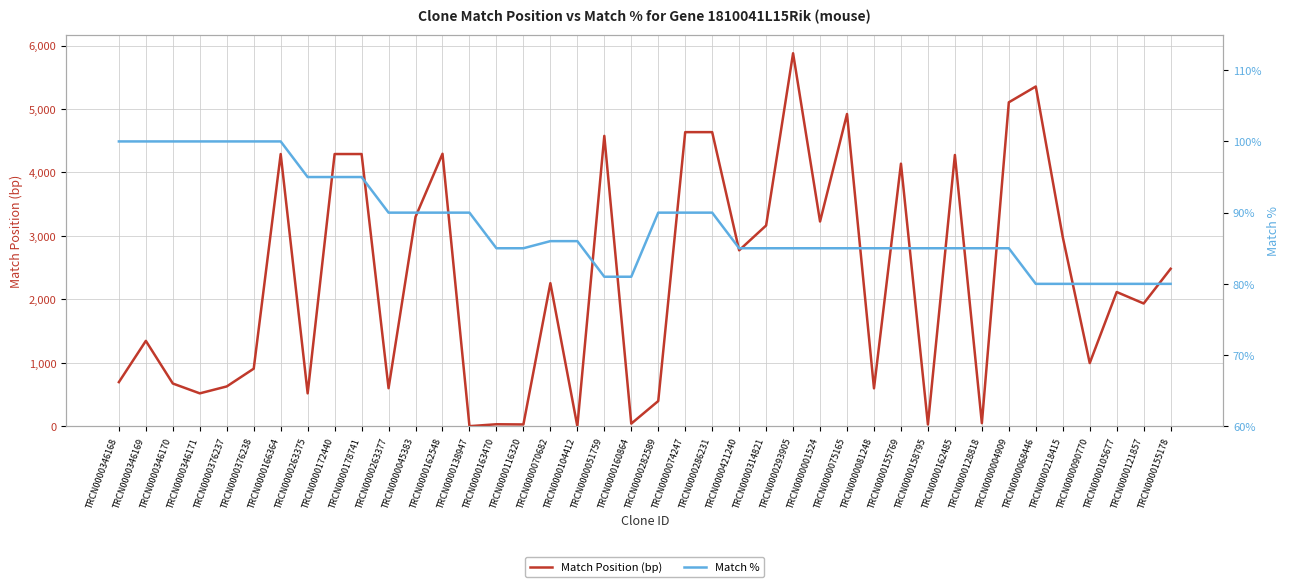

Between which two adjacent categories do Match Position (bp) and Match % first intersect?

TRCN0000162548 and TRCN0000138947